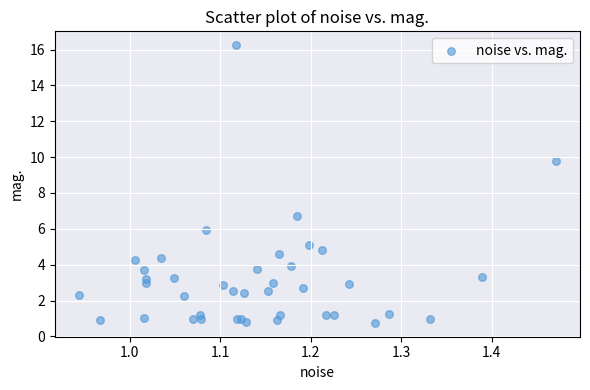

What Y value in the scatter plot is closest to 8?

6.7